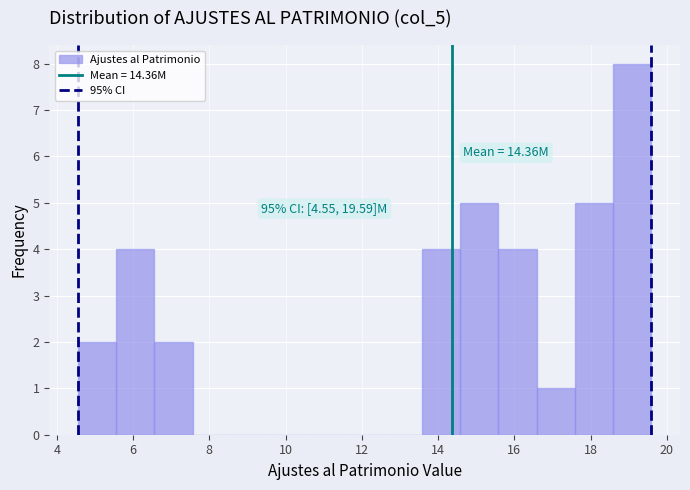

Over which range of the x-axis is the bar tallest?

18.6 to 19.6